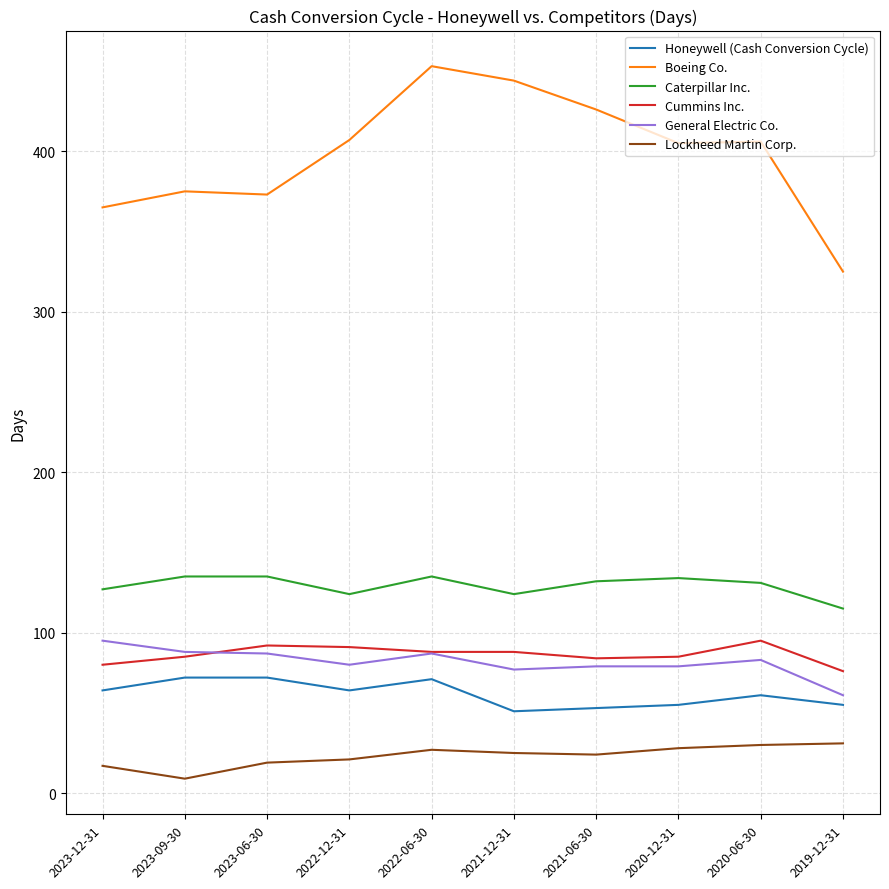

True or false: Boeing Co. and General Electric Co. cross at least once.

False